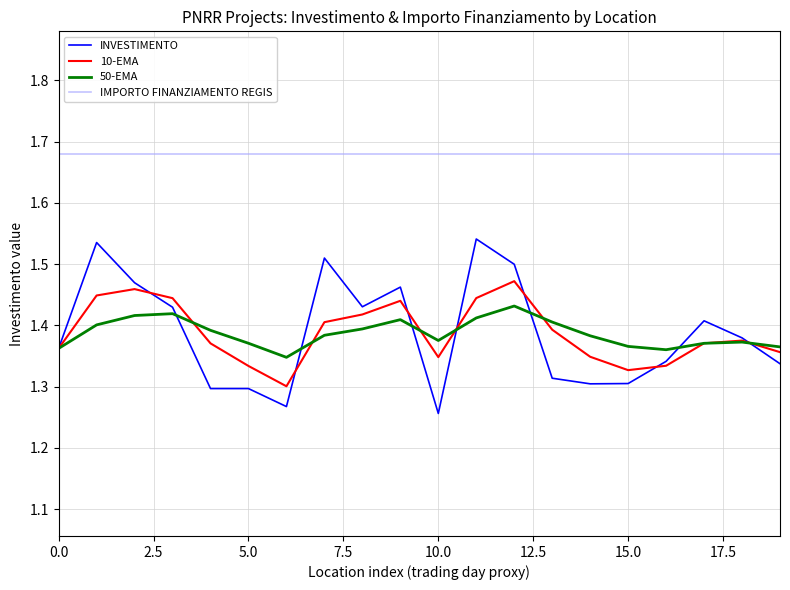

Which series has the widest spread of values?

INVESTIMENTO